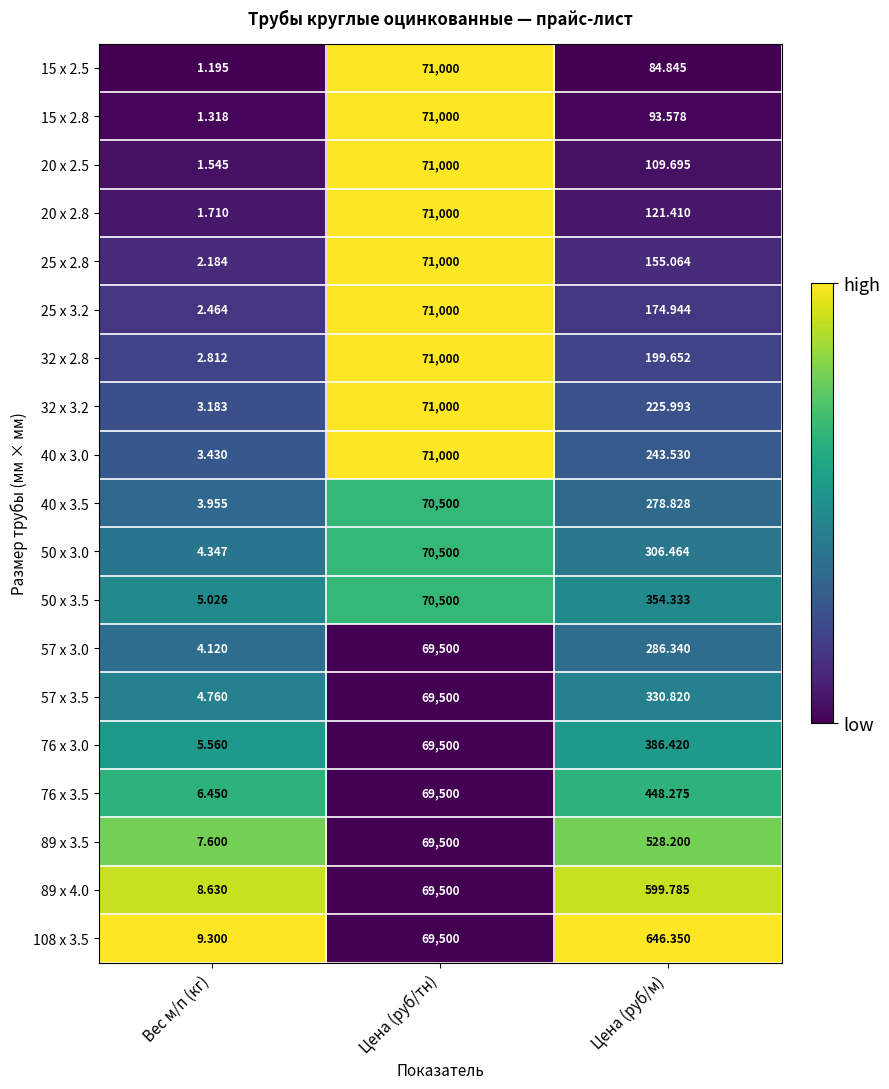

Is the value of 40 x 3.5 at Цена (руб/м) greater than the value of 50 x 3.5 at Вес м/п (кг)?

Yes